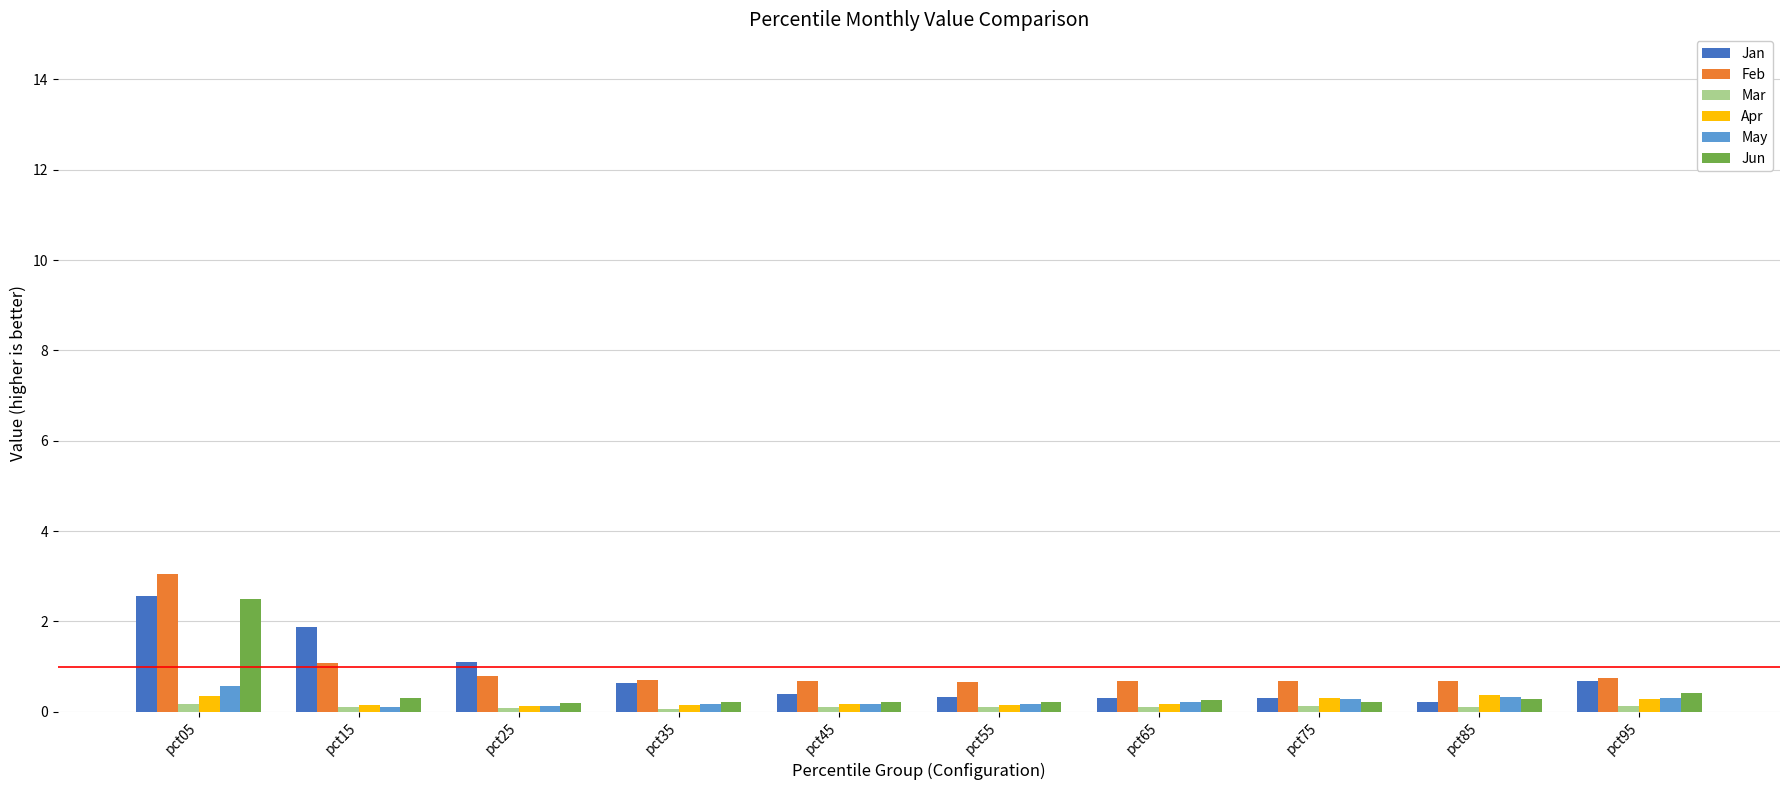

Which series has the widest spread of values?

Feb